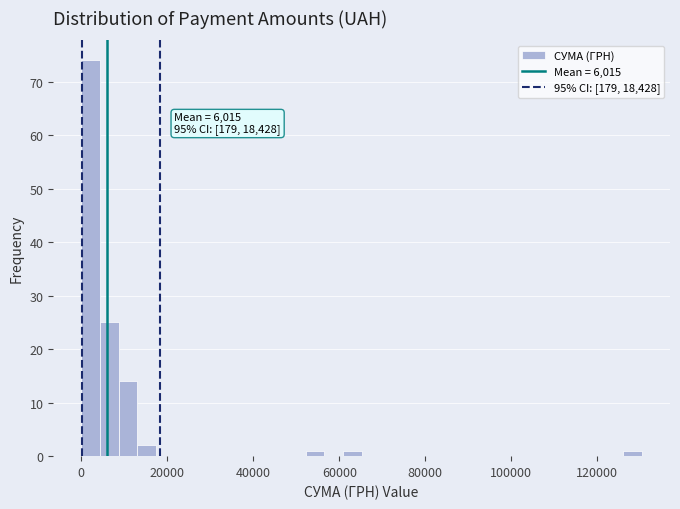

Read against the x-axis, roughly where is the centre of the tallest bar?

2000